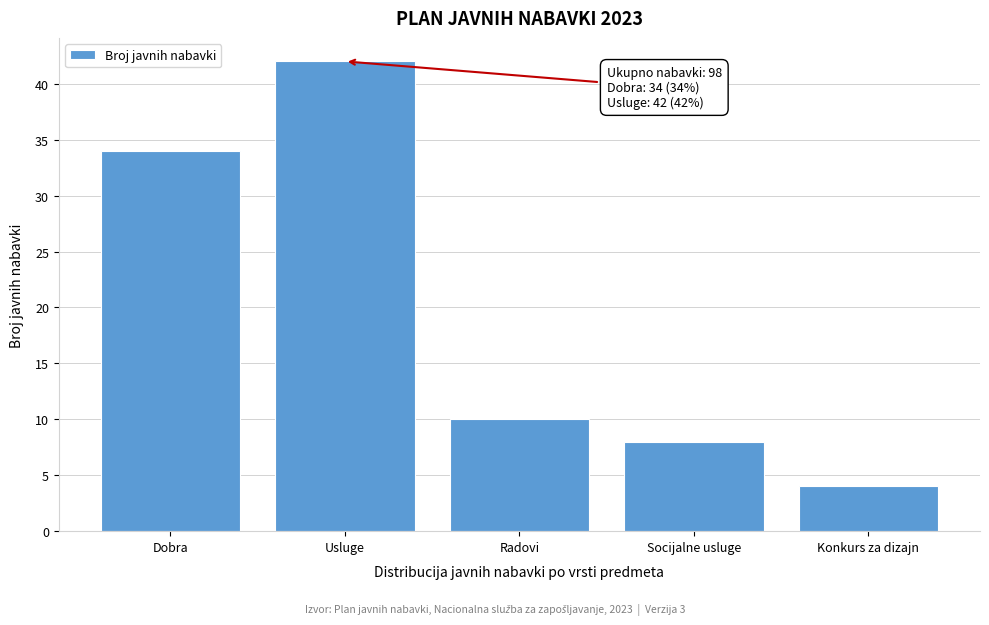

Reading left to right, list all the values displayed in this chart.

34	42	10	8	4